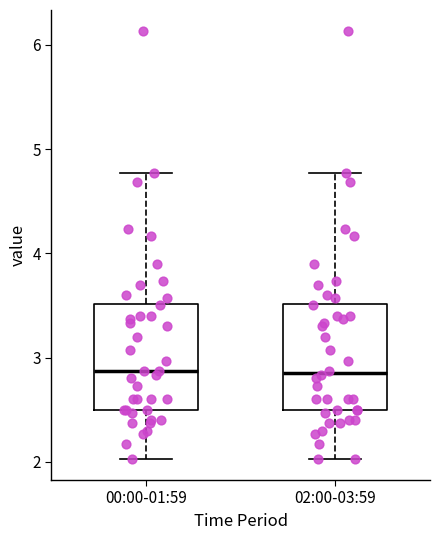

Where is the lower edge of the box for 02:00-03:59 on the y-axis? The values are not printed on the chart, so give them approximately, as read against the axis.

2.5